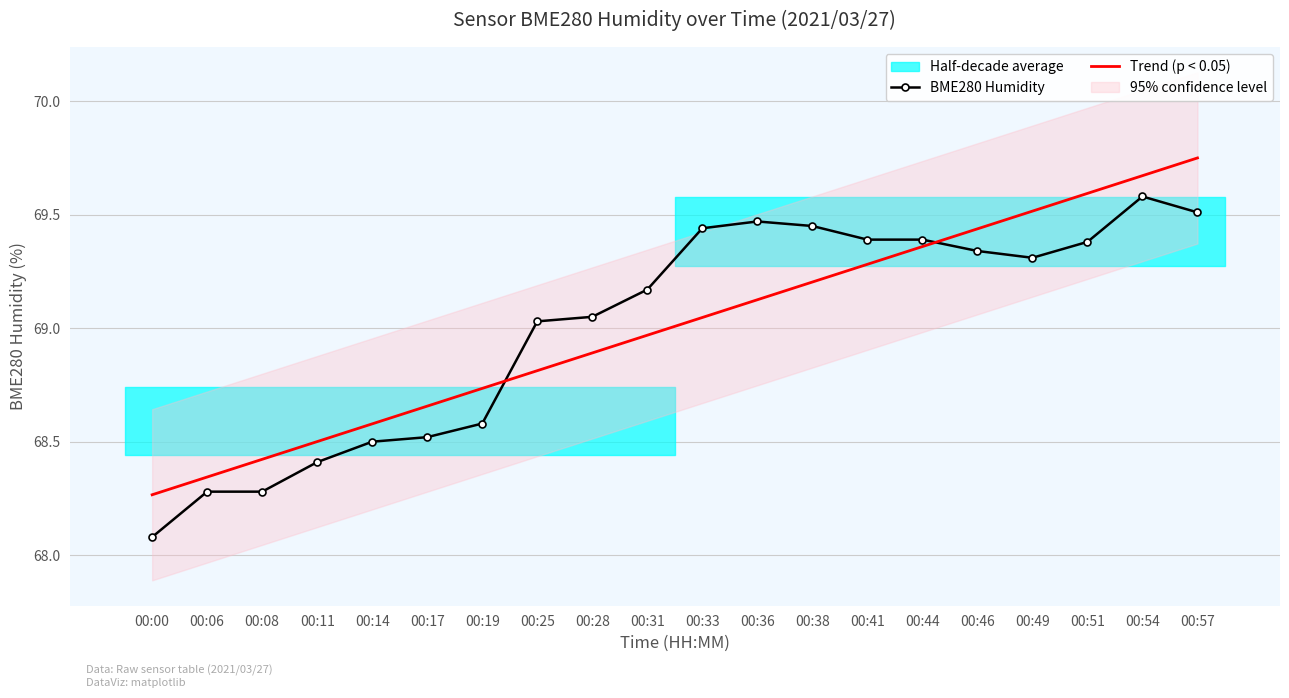

True or false: Trend (p < 0.05) has more than 2 points higher than both neighbors.

False